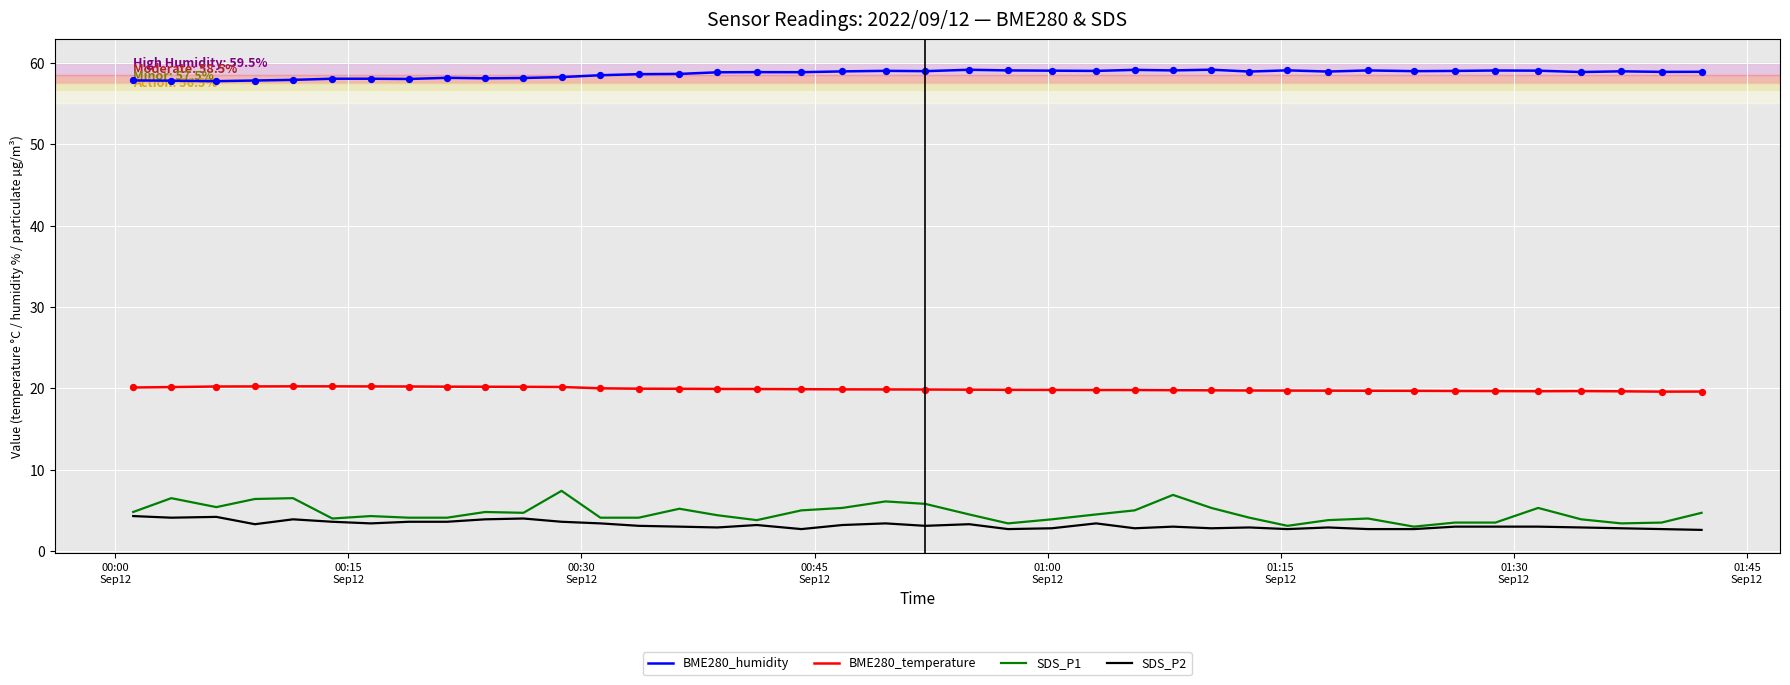

Which series has the widest spread of values?

SDS_P1